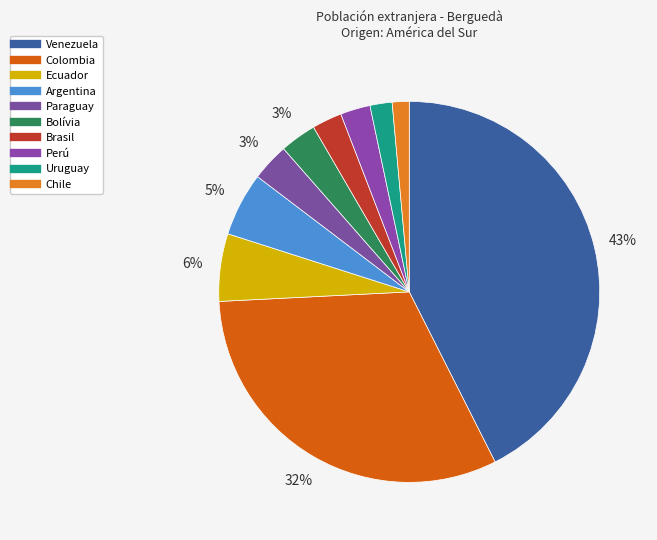

To the nearest percent, what is the average slice percentage?

10%